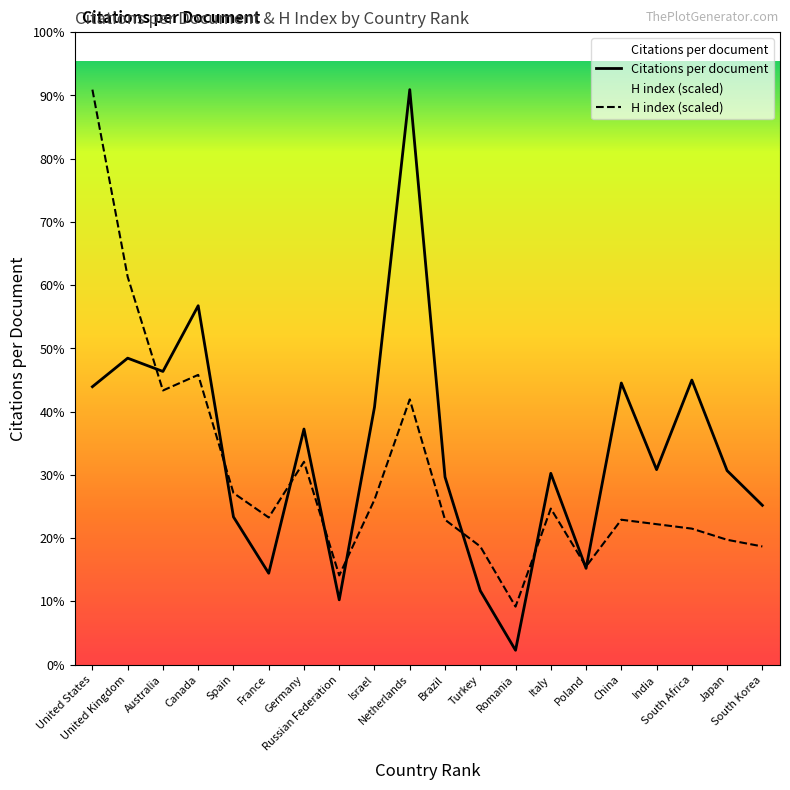

Between Netherlands and Canada, which is larger?

Netherlands